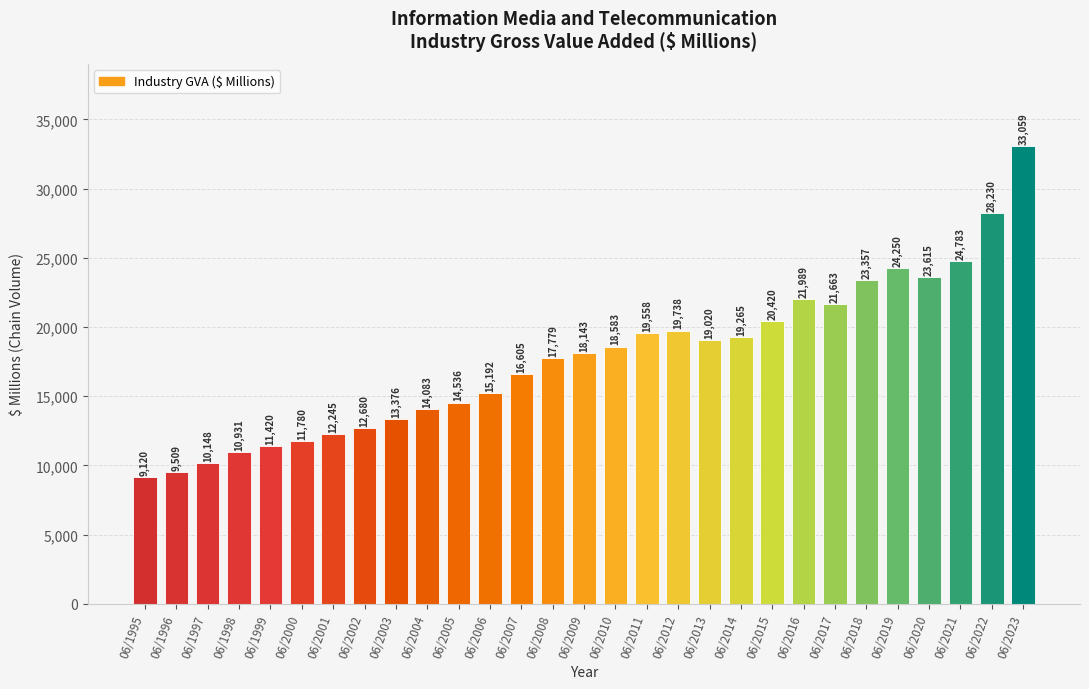

The value at 06/2022 is 28230. True or false?

True